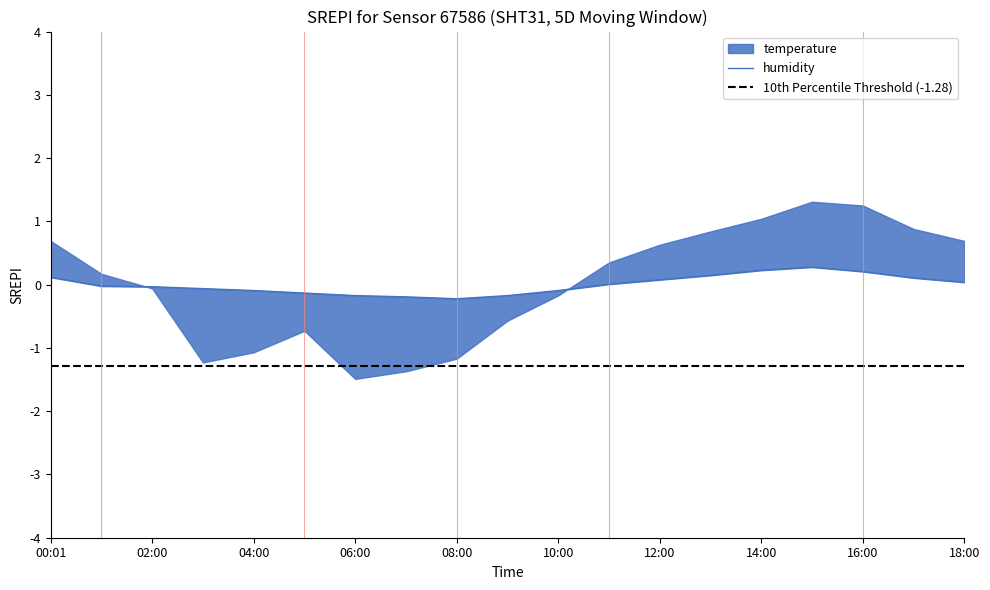

At which category does the chart reach its peak across all series?

15:00